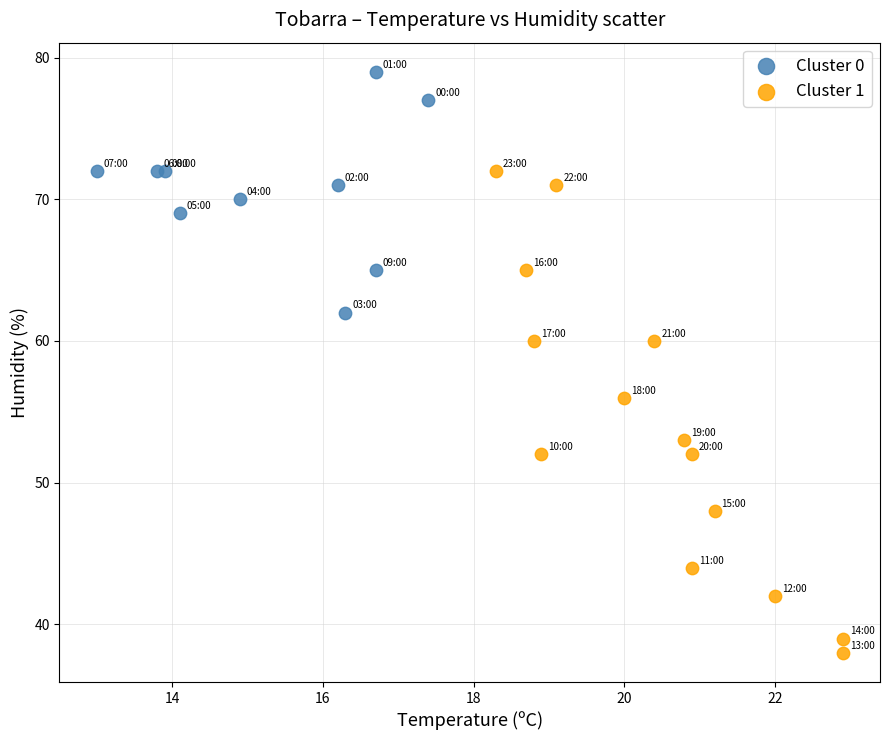

Which series reaches the minimum Y coordinate?

Cluster 1